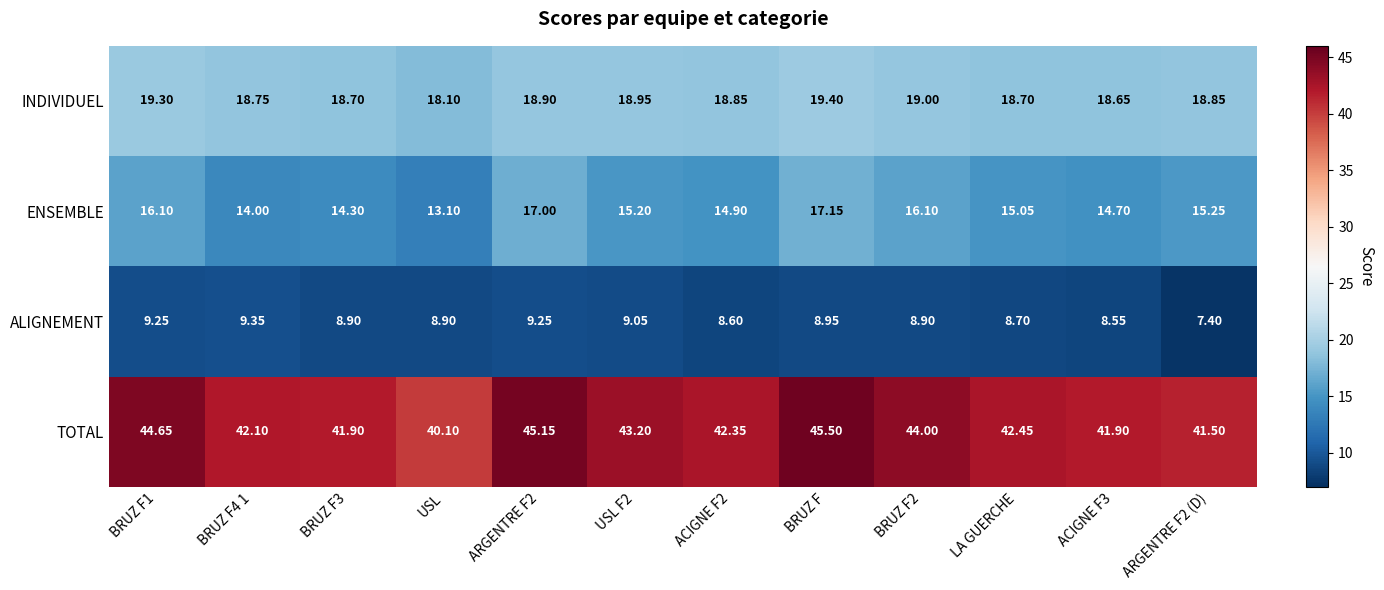

Which category has the highest value in the TOTAL series?

BRUZ F